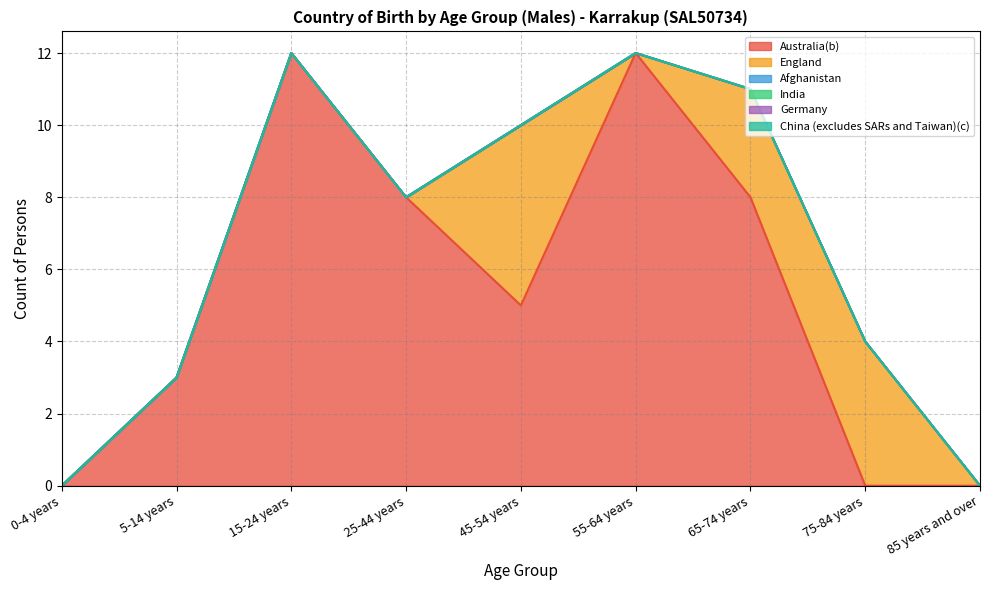

List the series in order of their peak value, lowest first.

Afghanistan, India, Germany, China (excludes SARs and Taiwan)(c), England, Australia(b)